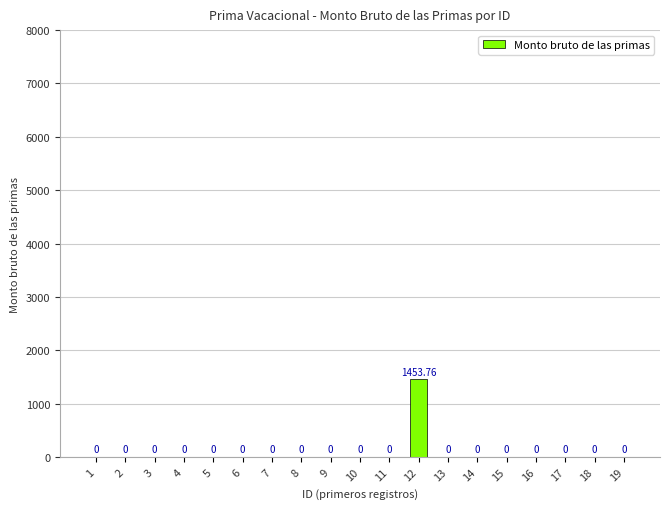

What is the sum of all values?

1453.8